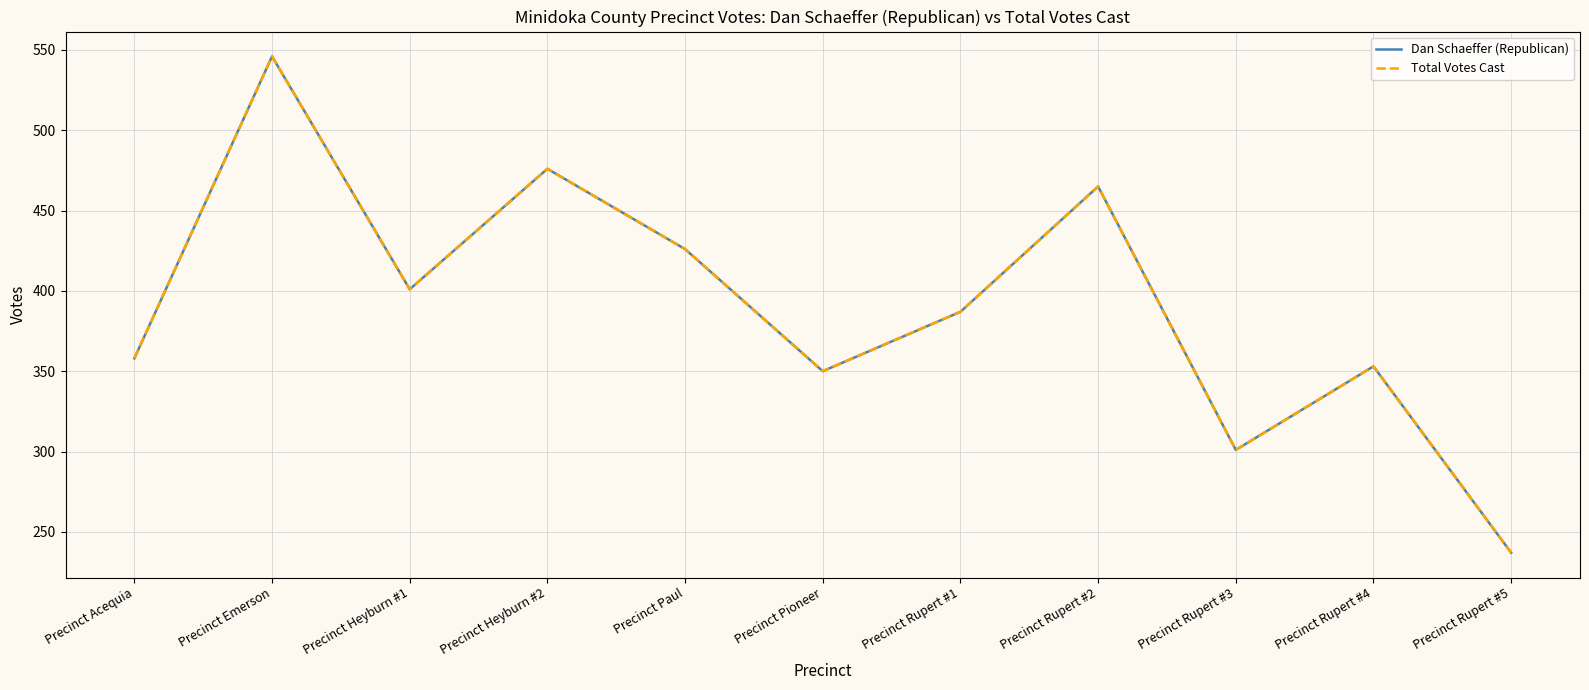

Does the chart display data point markers on the line(s)?

No